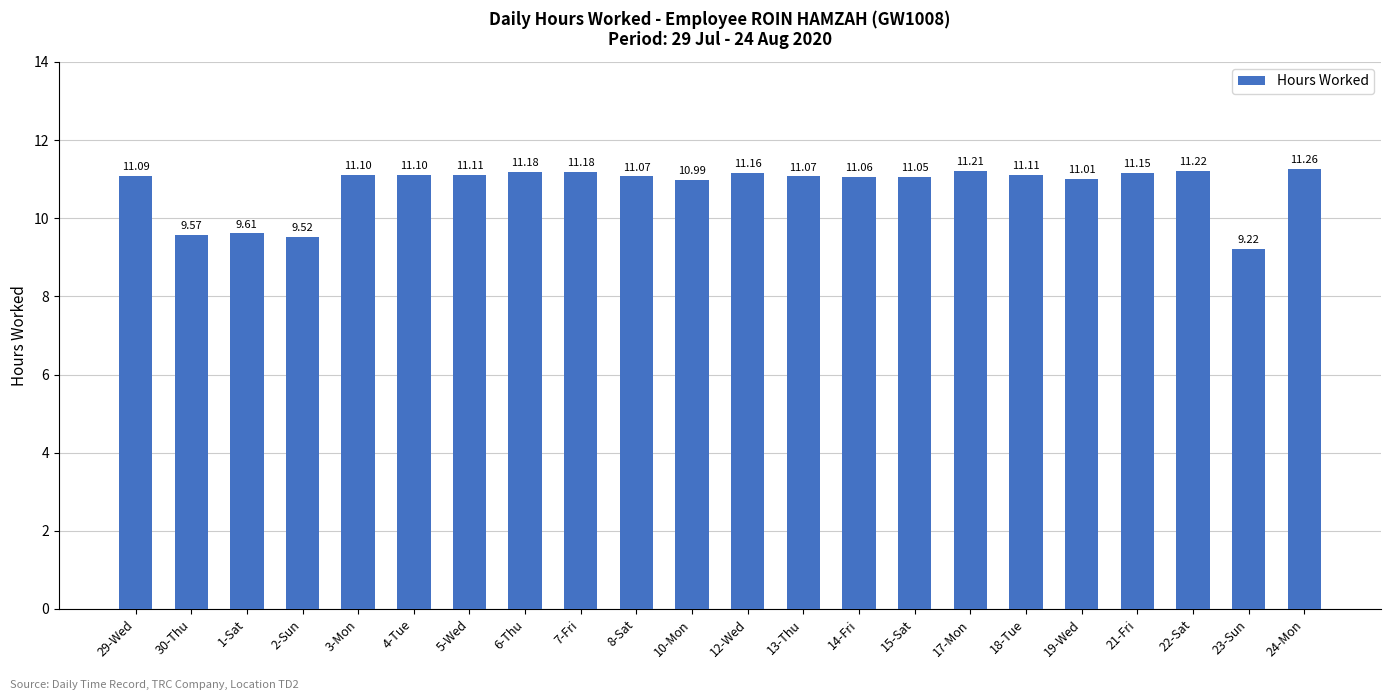

Is it true that the value at 21-Fri is 17.9?

False